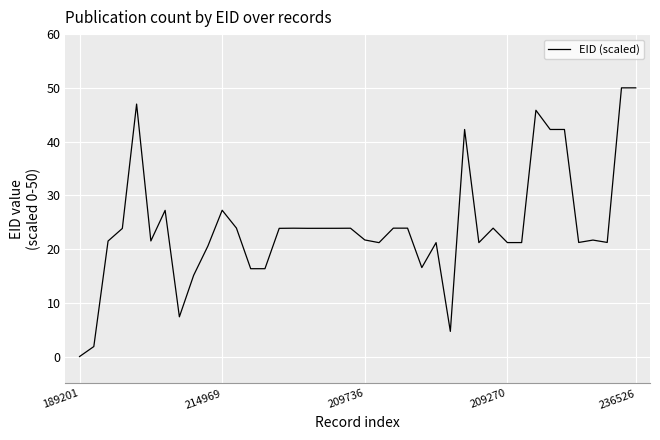

What is the maximum value shown in the chart?

50.0